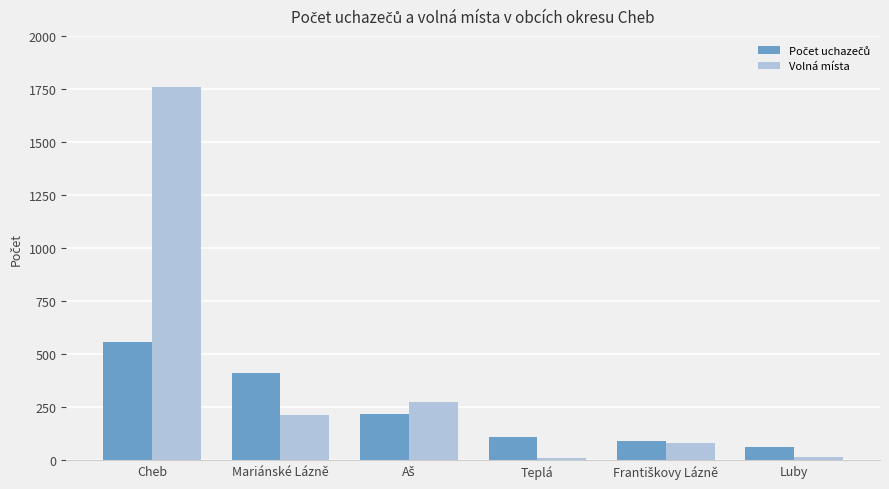

What is the total value across all series at Cheb?

2312